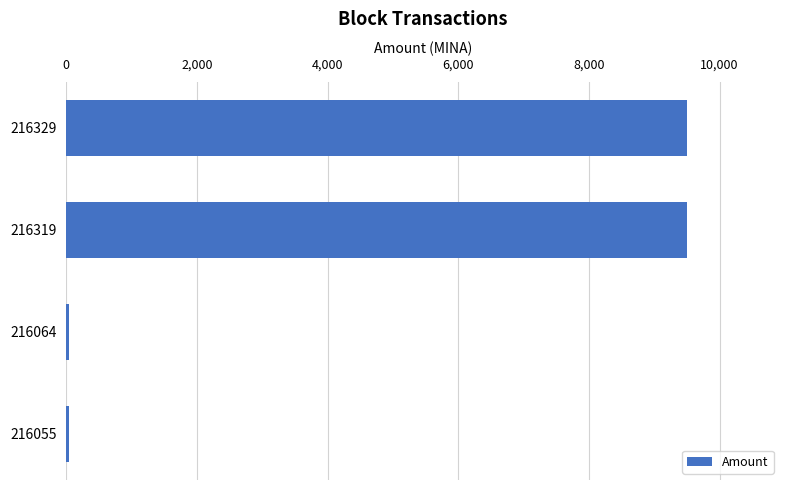

What is the greatest value displayed?

9500.0